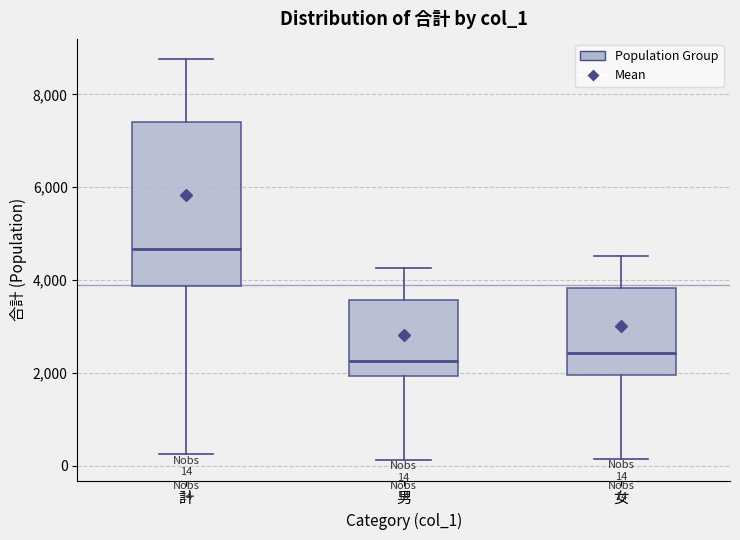

Which box is the tallest, from its lower edge to its upper edge?

計